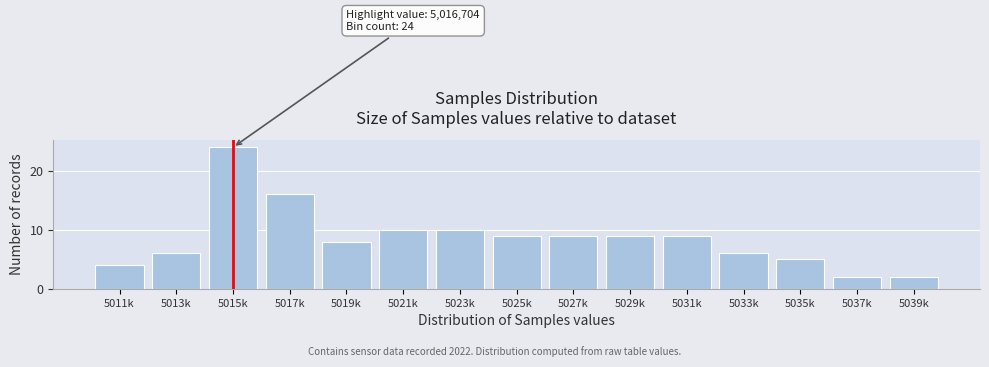

Reading left to right, transcribe all the data shown in this chart.

4	6	24	16	8	10	10	9	9	9	9	6	5	2	2